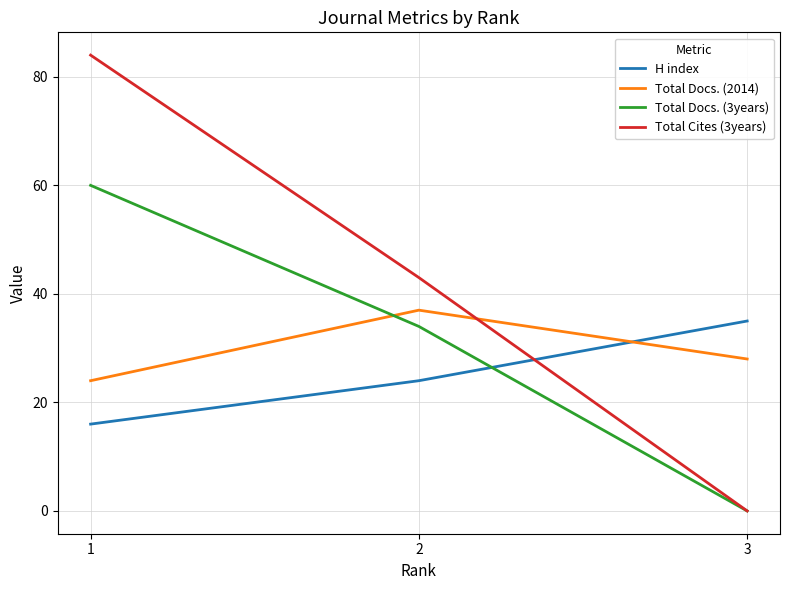

What is the approximate value of Total Docs. (2014) at 1, to the nearest 5?

25